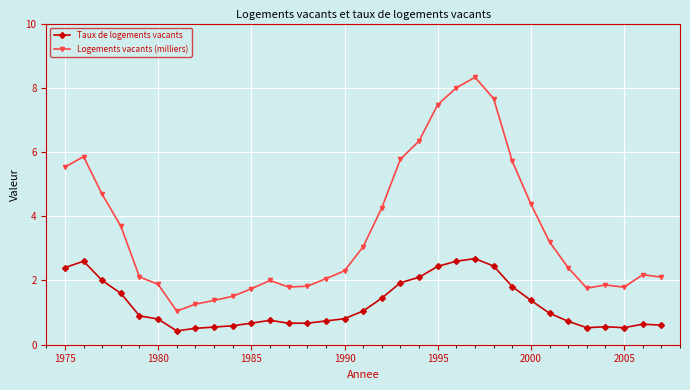

What is the maximum value shown in the chart?

8.3